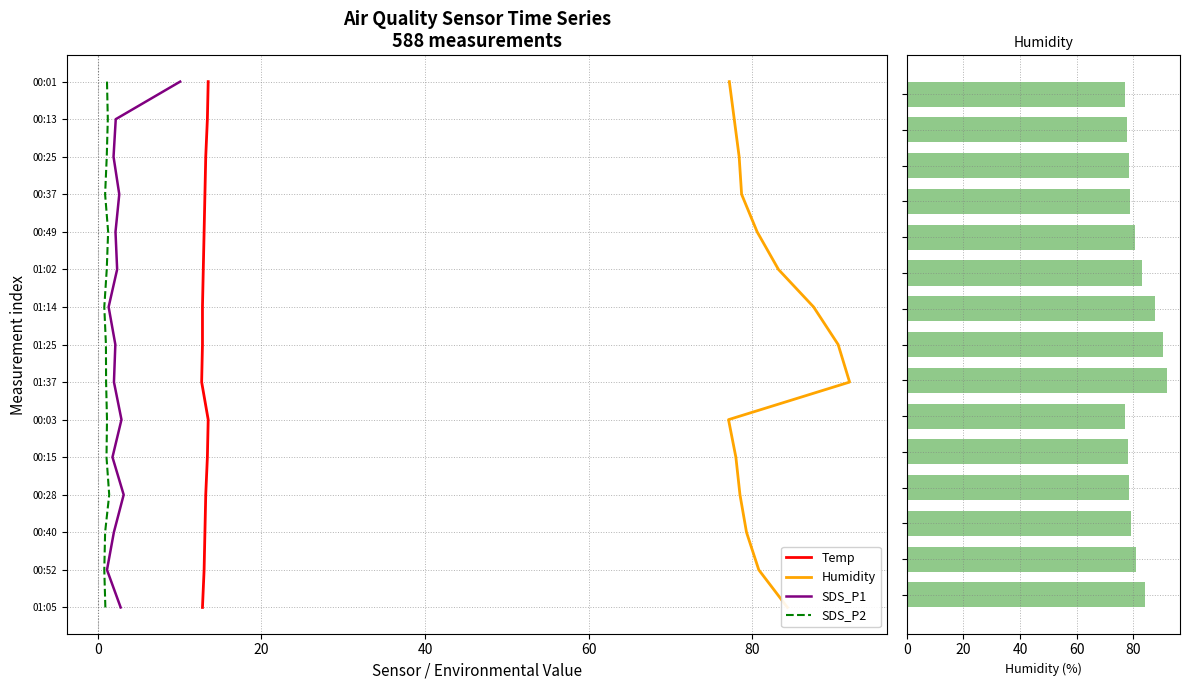

List the series in order of their peak value, highest first.

Humidity, Temp, SDS_P1, SDS_P2